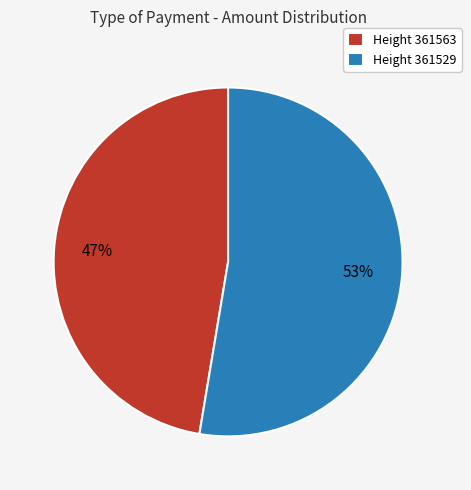

To the nearest percent, what portion does Height 361529 represent?

53%